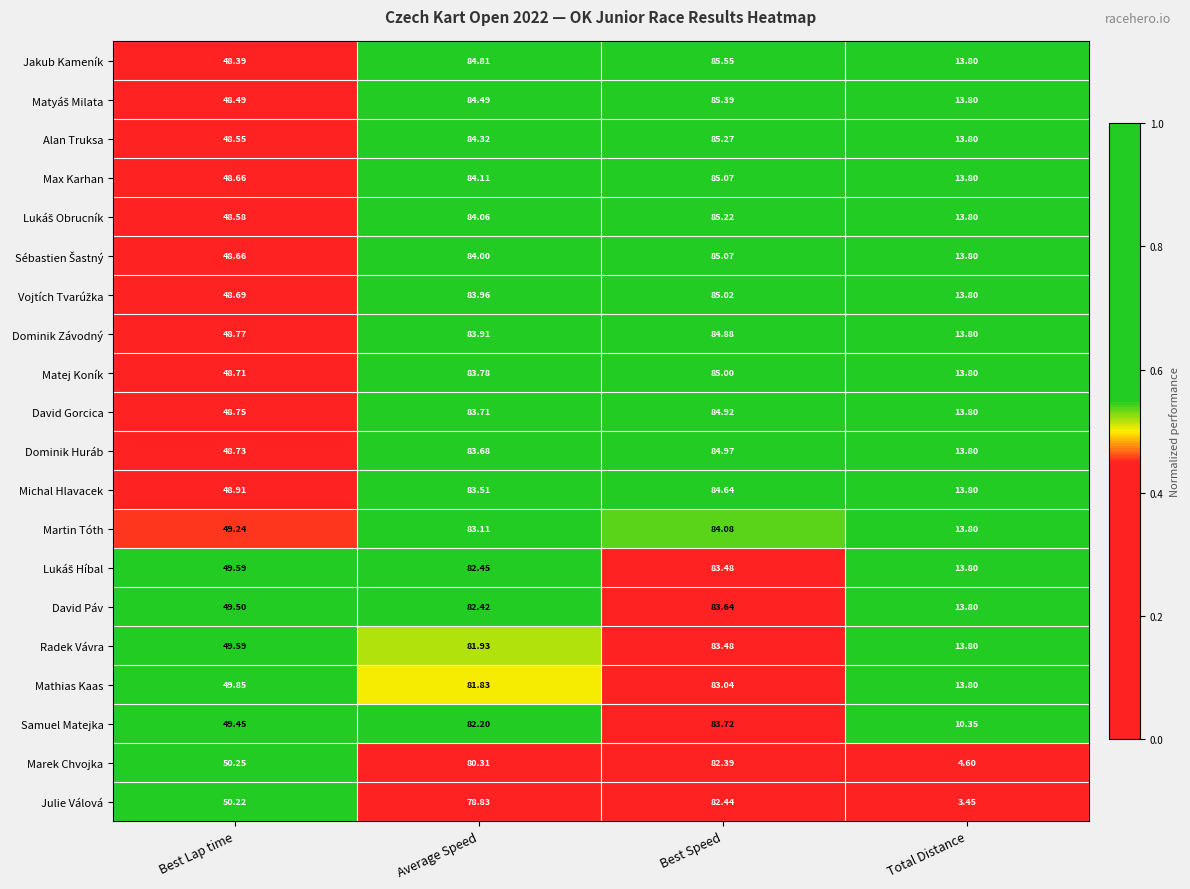

Which series has the largest range (max minus min)?

Julie Válová